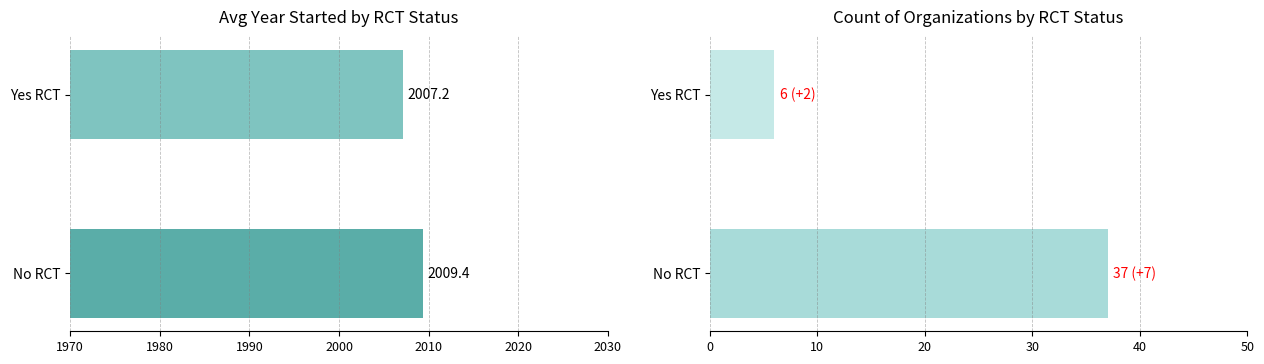

Rank the series at No RCT from highest to lowest value.

Avg Year Started, Count of Organizations